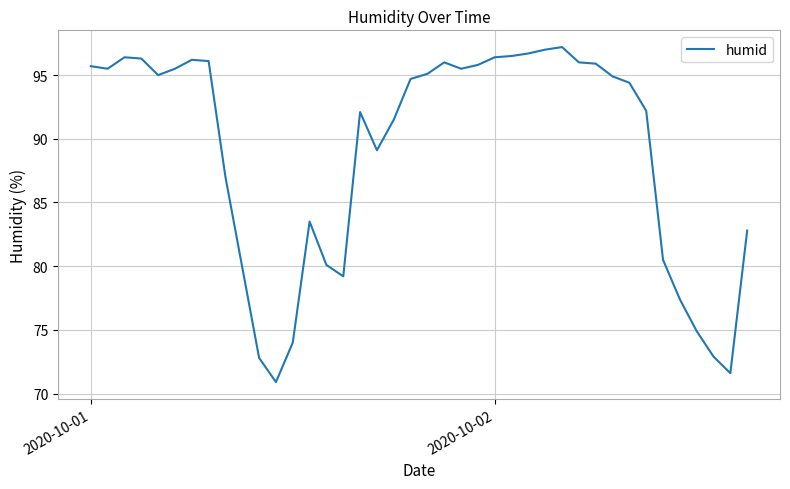

True or false: the data has more than 1 interior local peaks.

True